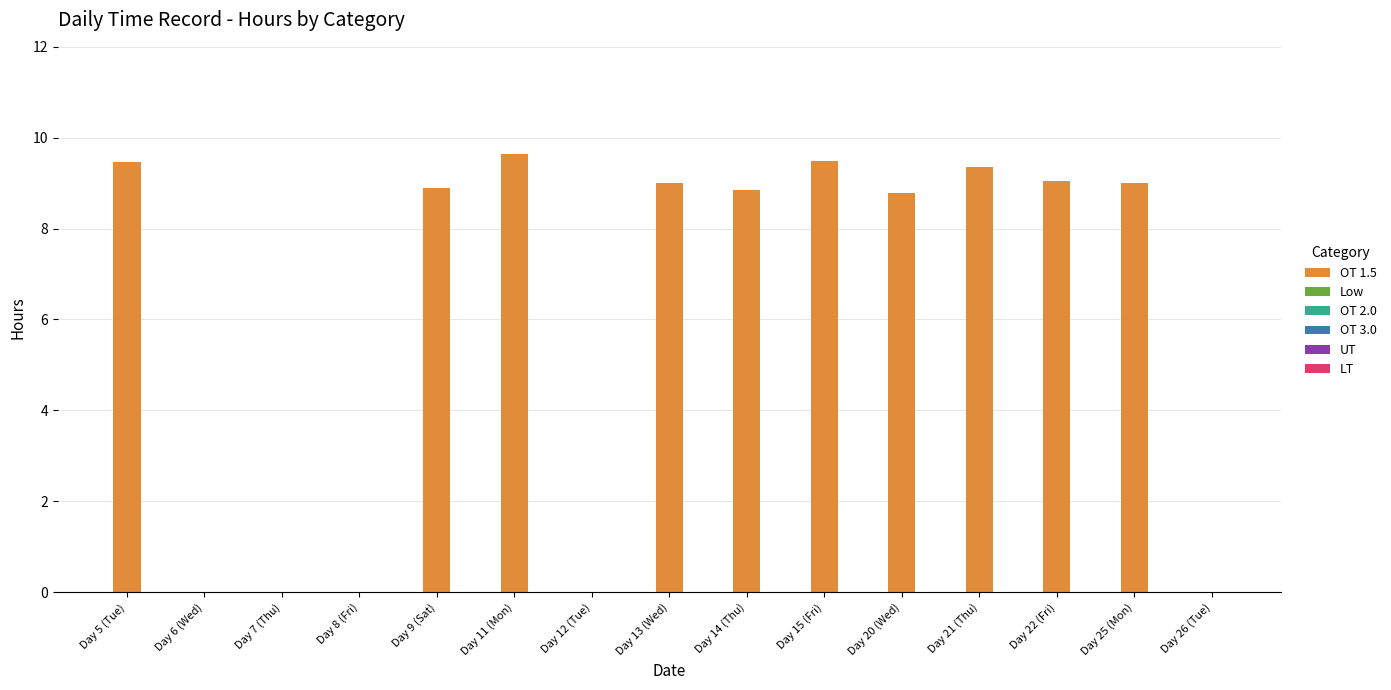

What is the sum of all values?

91.5